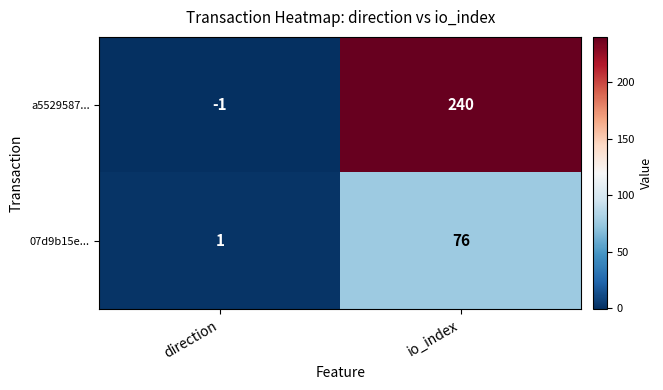

The value of a5529587... at io_index is 240. True or false?

True